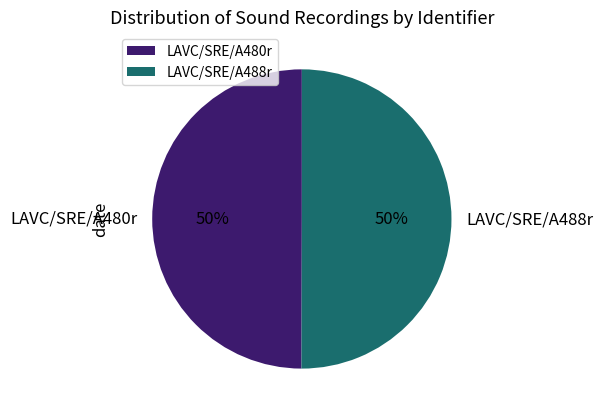

To the nearest percent, what is the average slice percentage?

50%